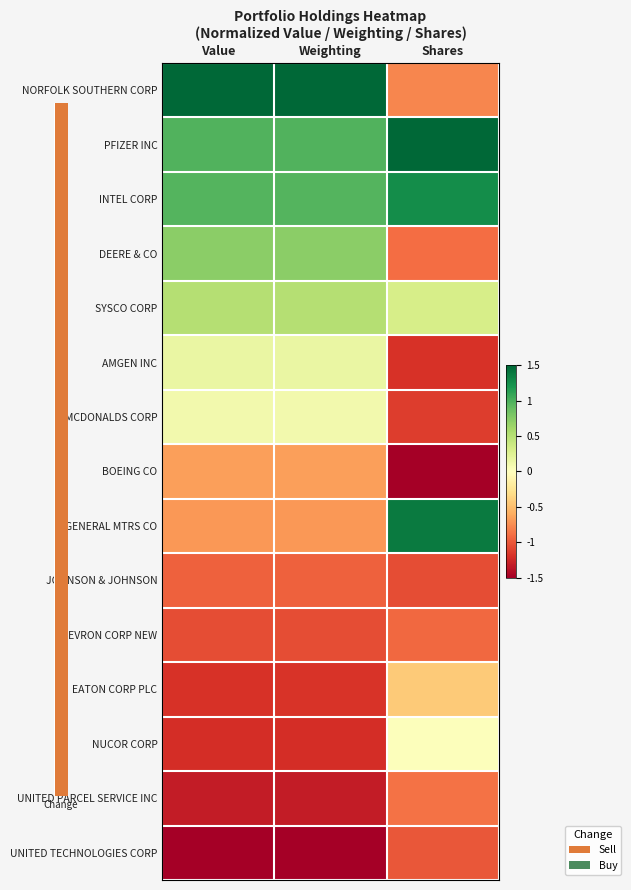

At which category does the chart reach its peak across all series?

Value